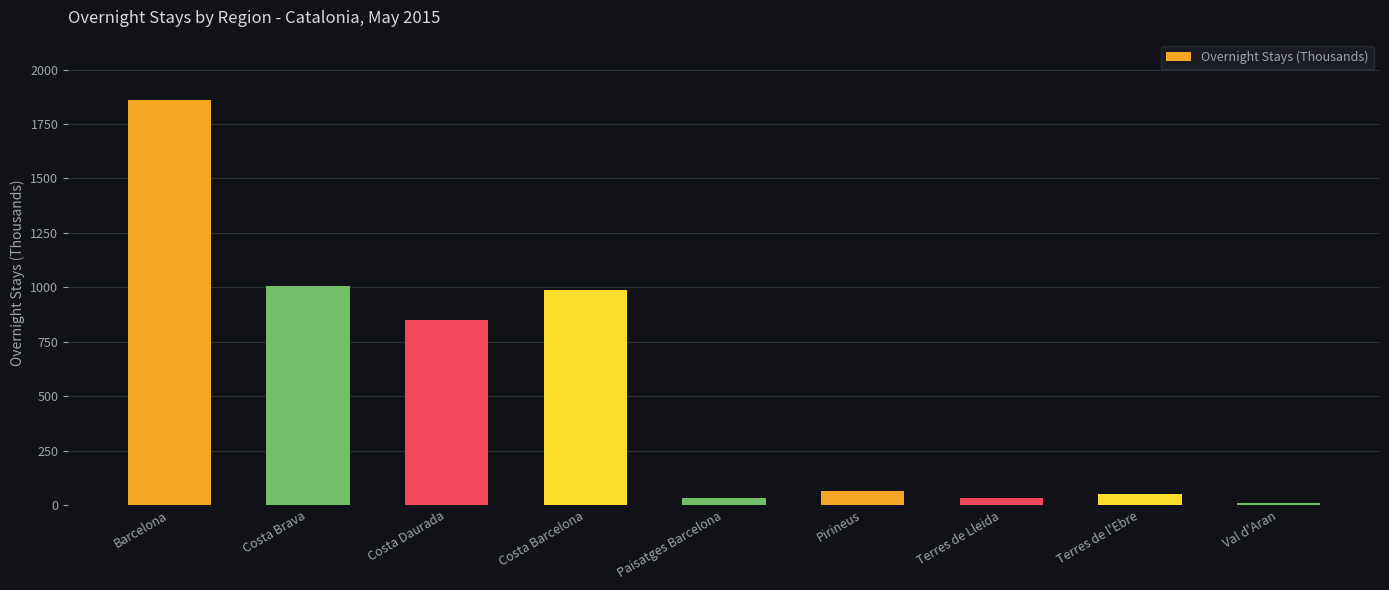

What is the value of the 4th bar from the left?

987.9